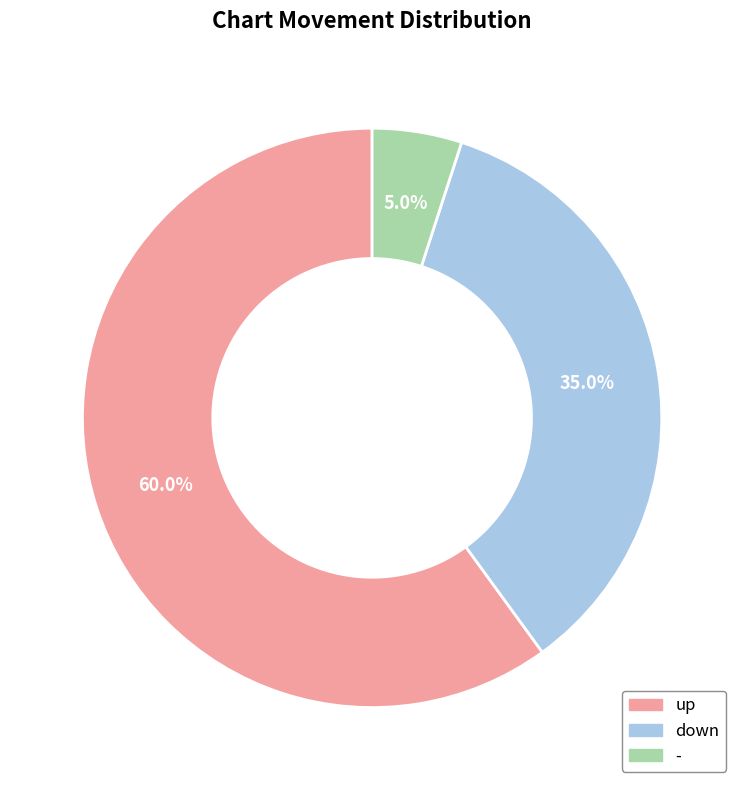

What is the ratio of the value at down to the value at up?

0.6